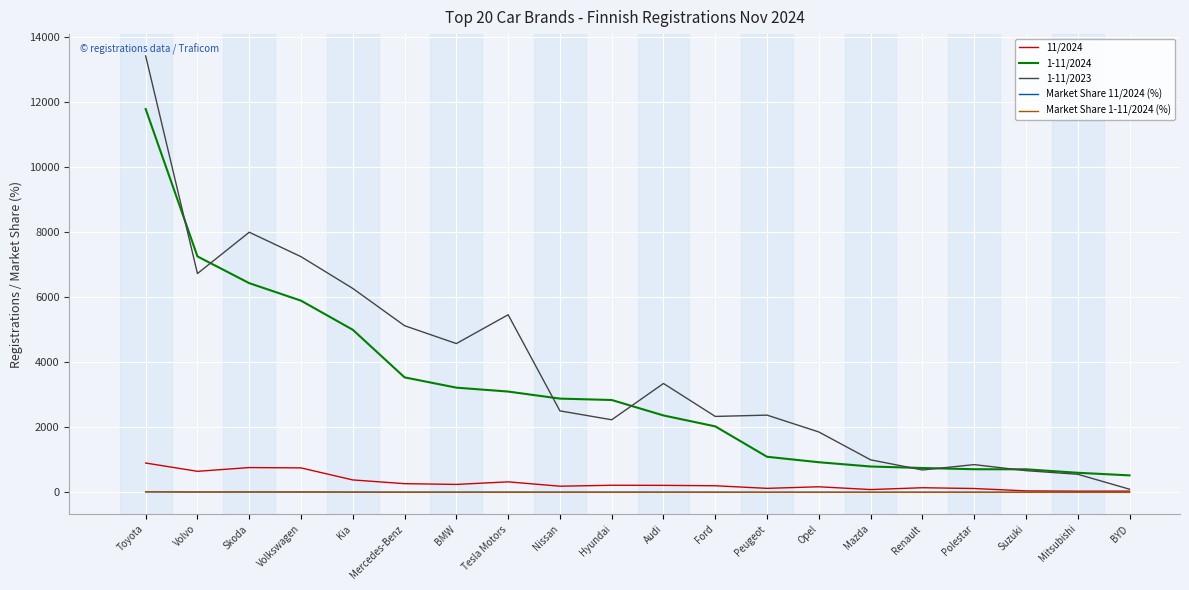

Is it true that Market Share 1-11/2024 (%) equals 1.2 at Mazda?

True